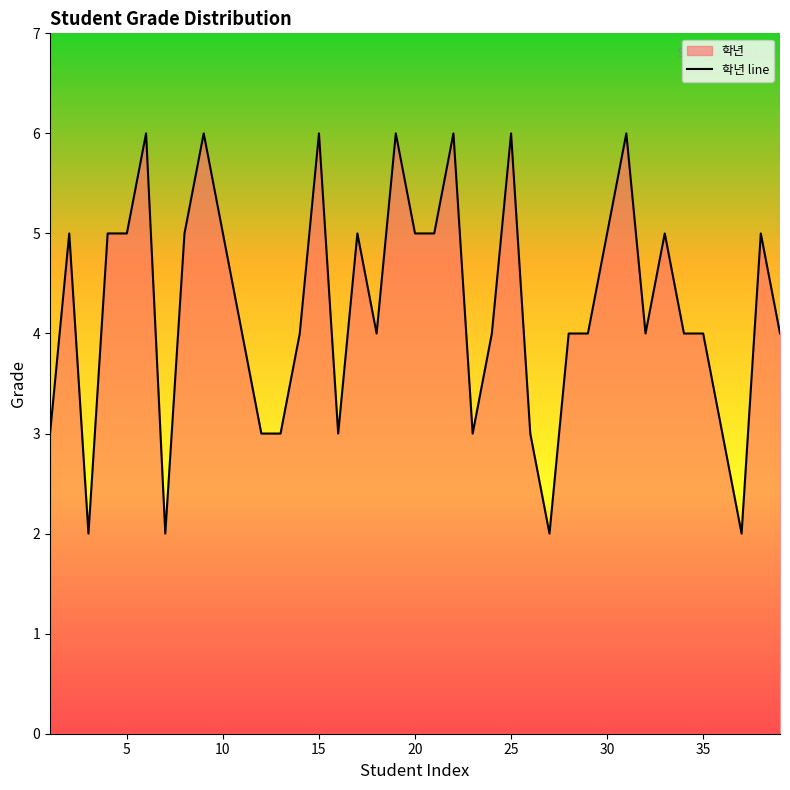

What is the value of the 14th point from the left?

4